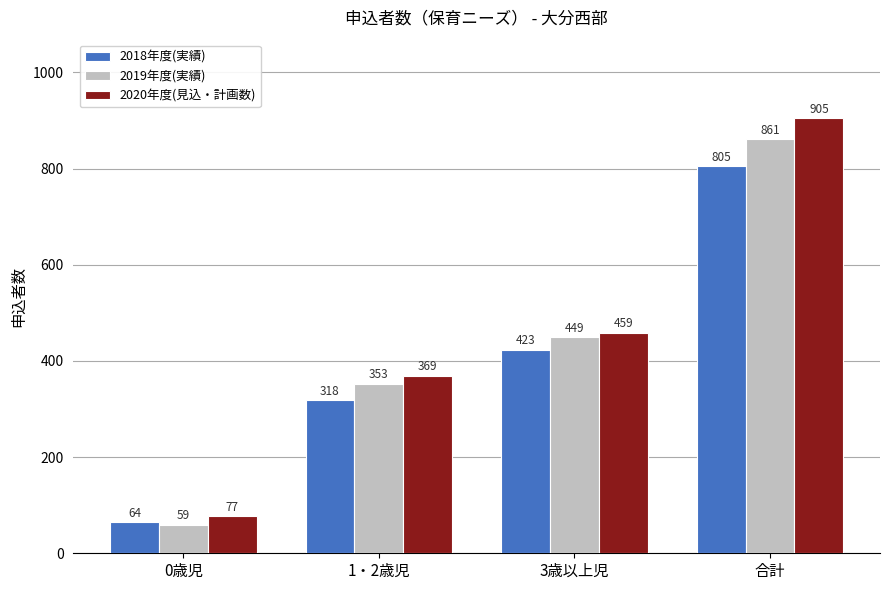

Are the bars horizontal?

No